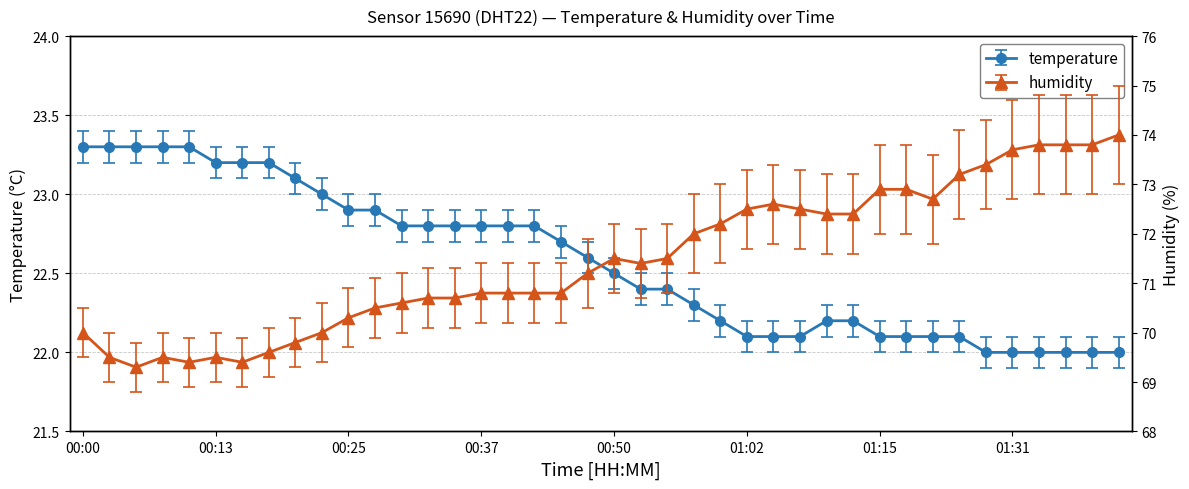

Where is temperature nearest to the value 22?

01:02